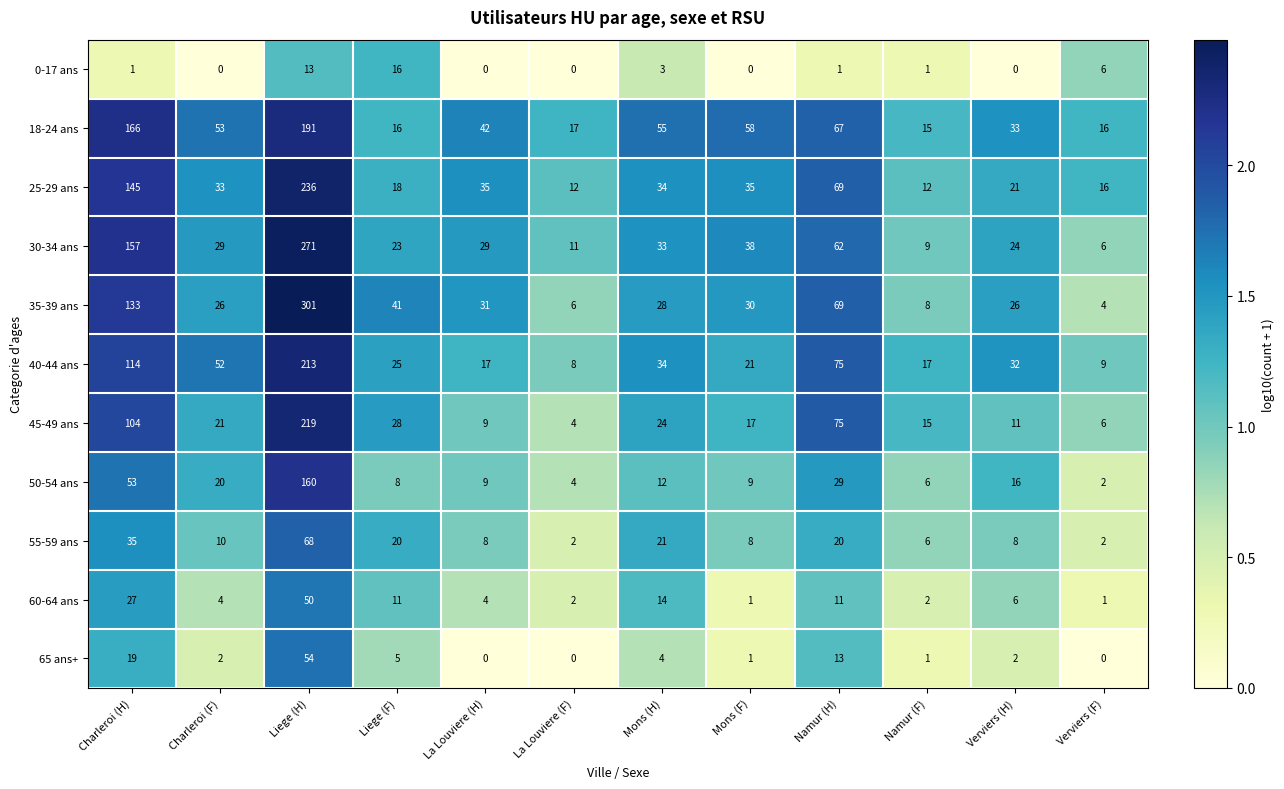

Which series has the widest spread of values?

35-39 ans